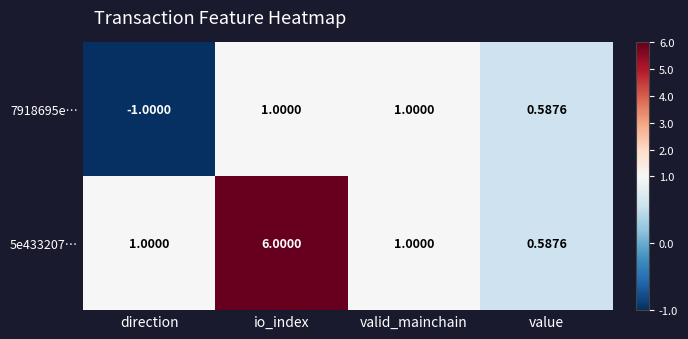

Which series has the largest range (max minus min)?

5e433207…